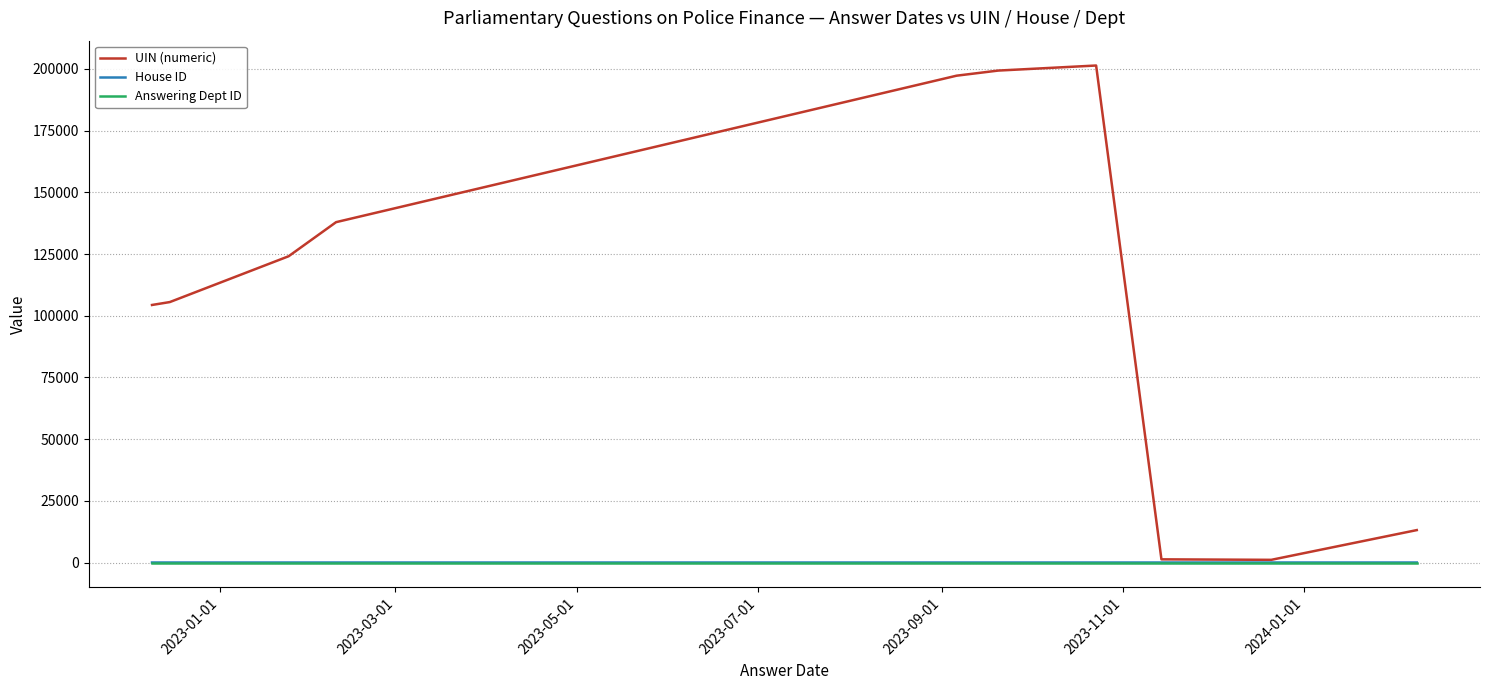

Which series has the largest range (max minus min)?

UIN (numeric)